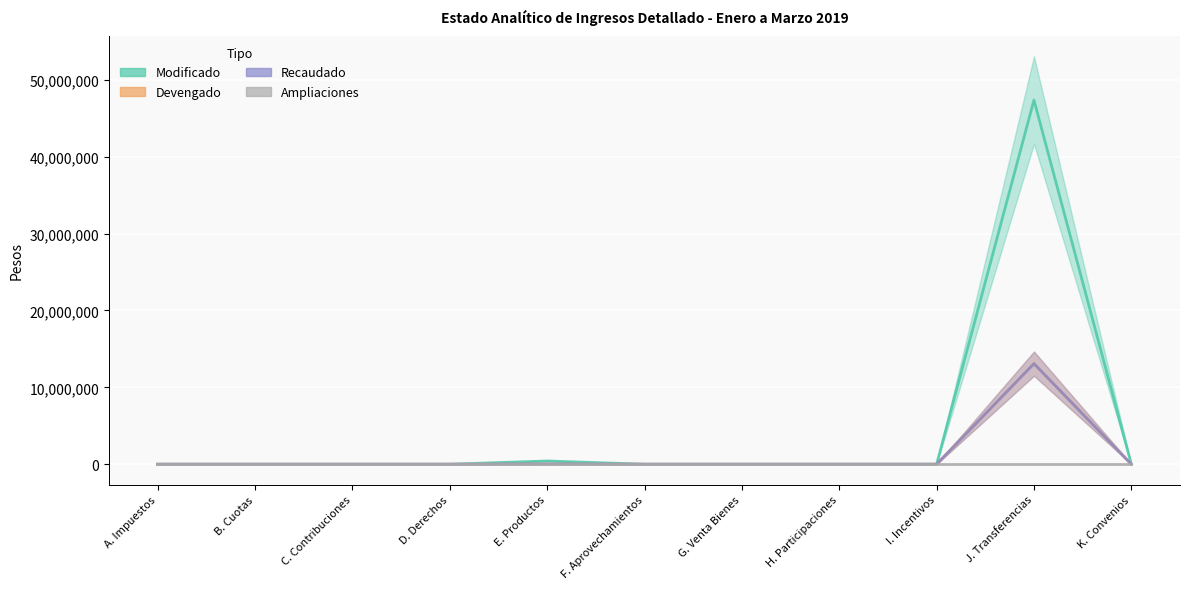

What is the sum of the Modificado values at G. Venta Bienes and H. Participaciones?

0.9